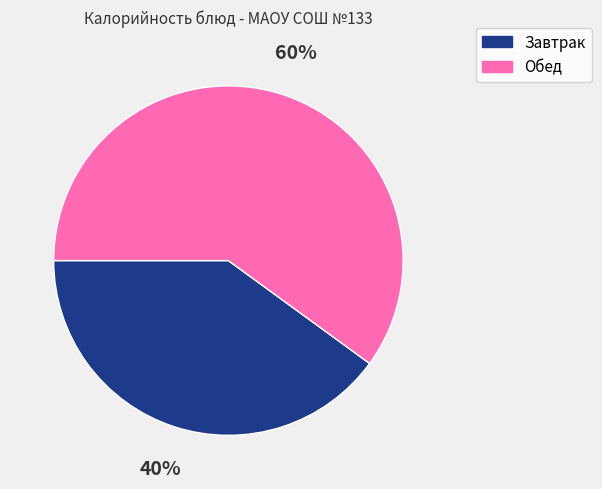

Does any single category account for the majority?

Yes